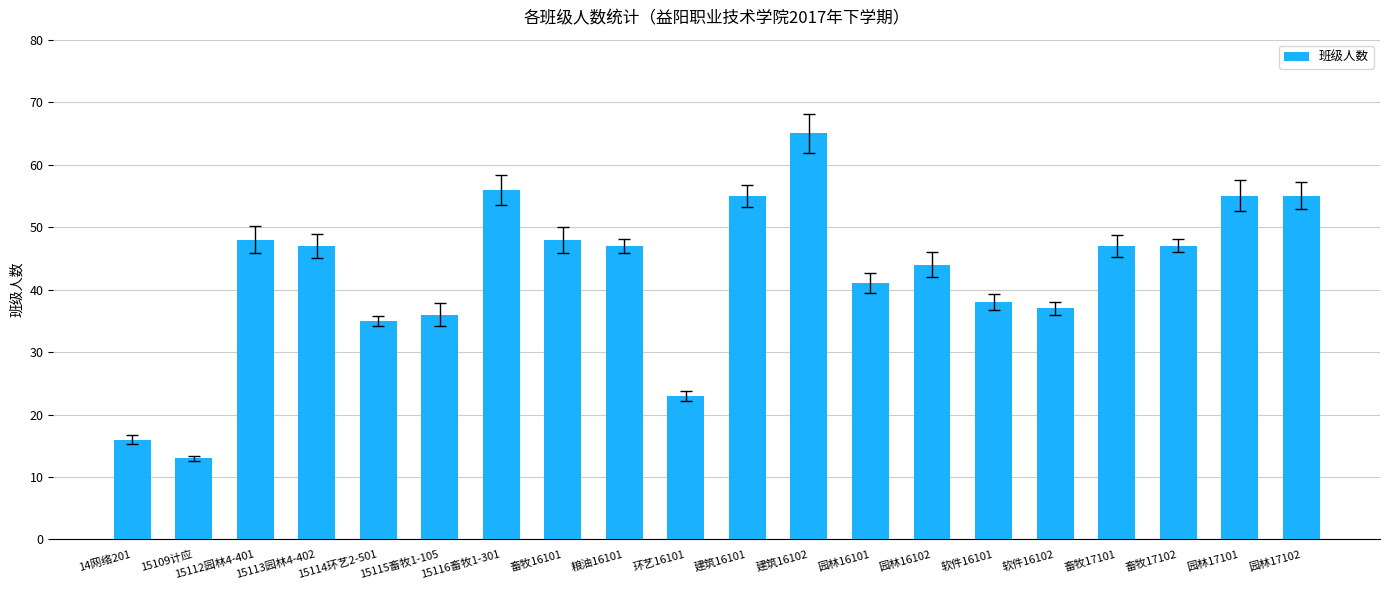

The value at 园林16101 is 41. True or false?

True